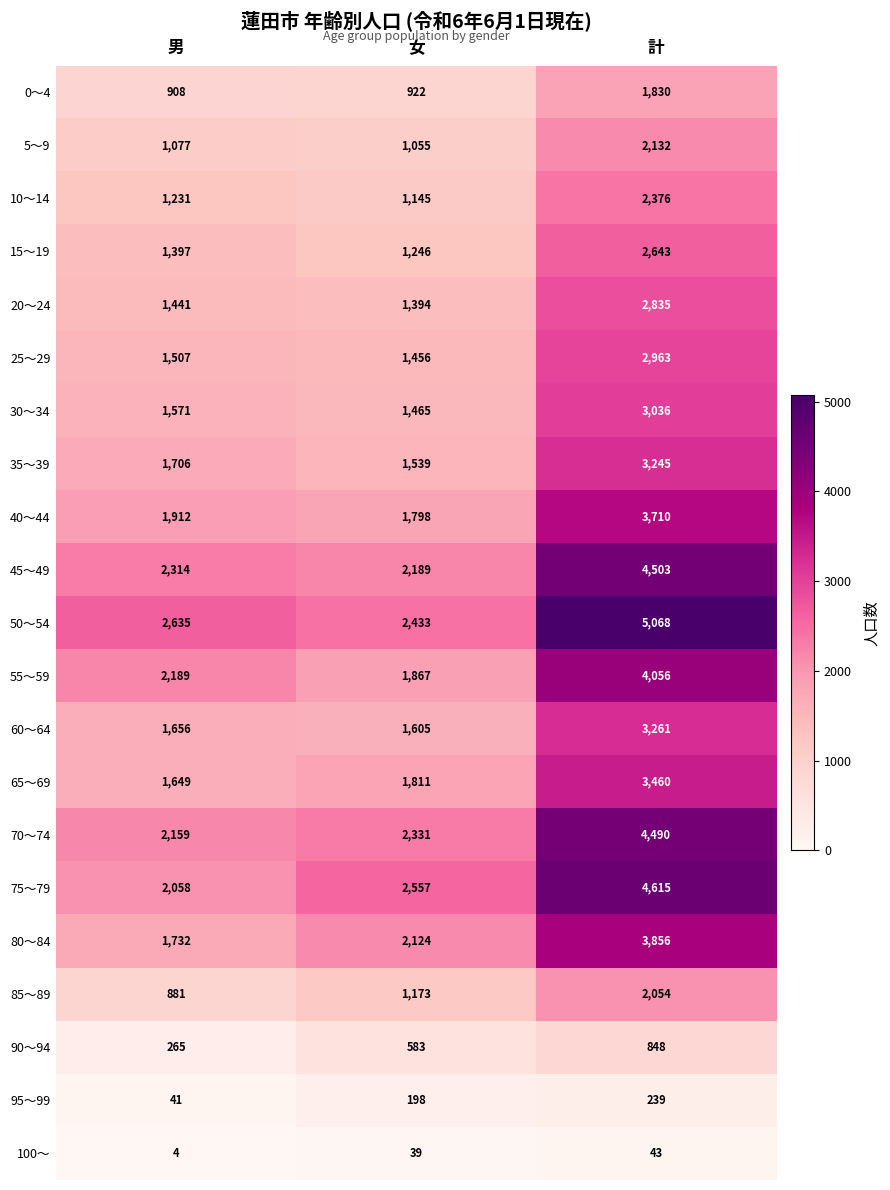

The 0～4 series shows 908 at 男. True or false?

True